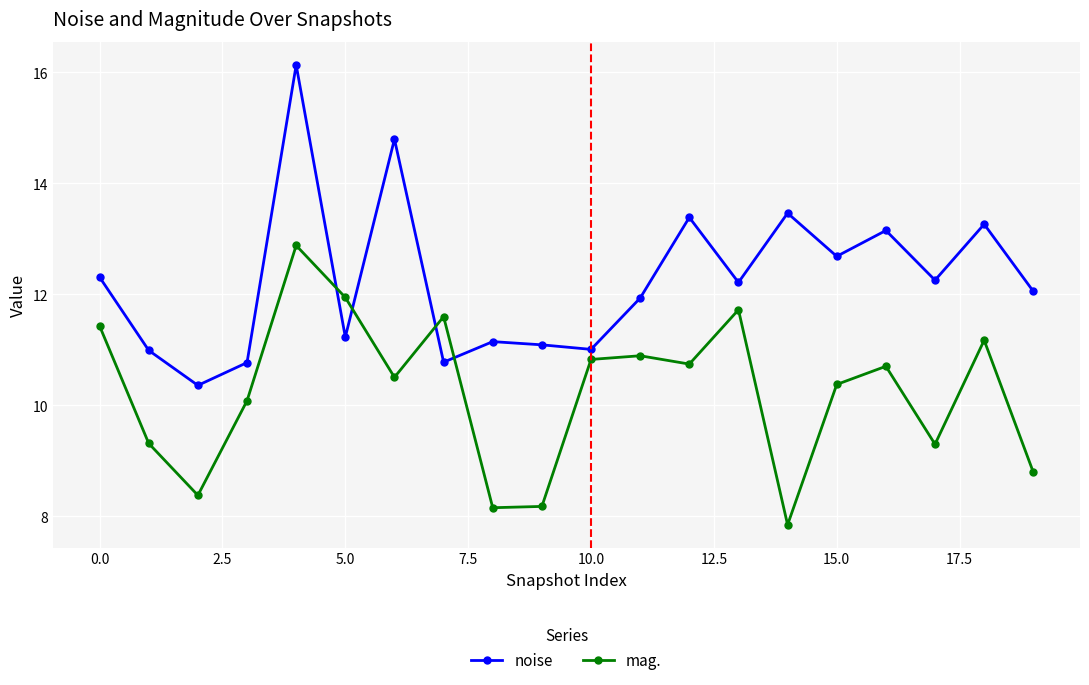

In noise, how many points are lower than both neighbors (excluding endpoints)?

7